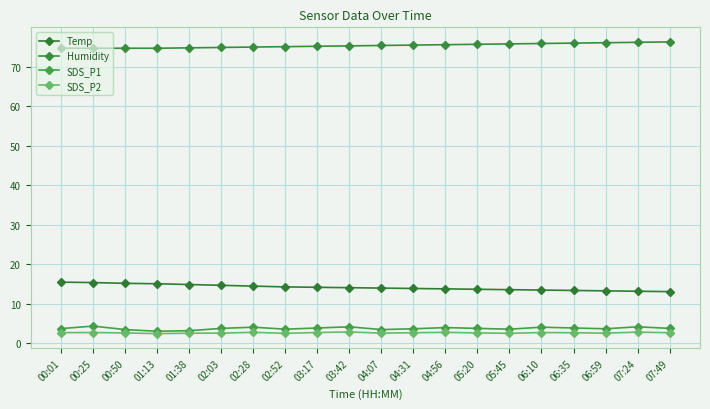

What is the smallest value displayed?

2.5